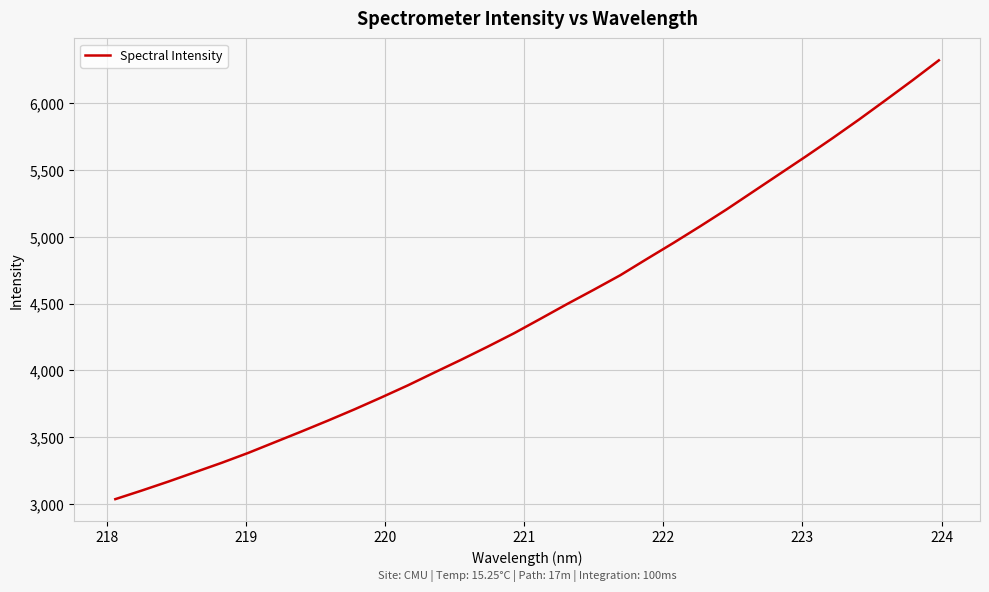

What is the difference between the maximum and minimum values?

3286.8